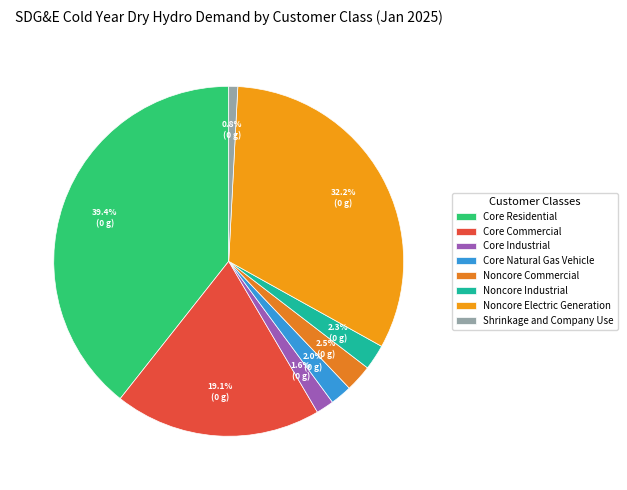

Which category has the smallest portion of the pie?

Shrinkage and Company Use